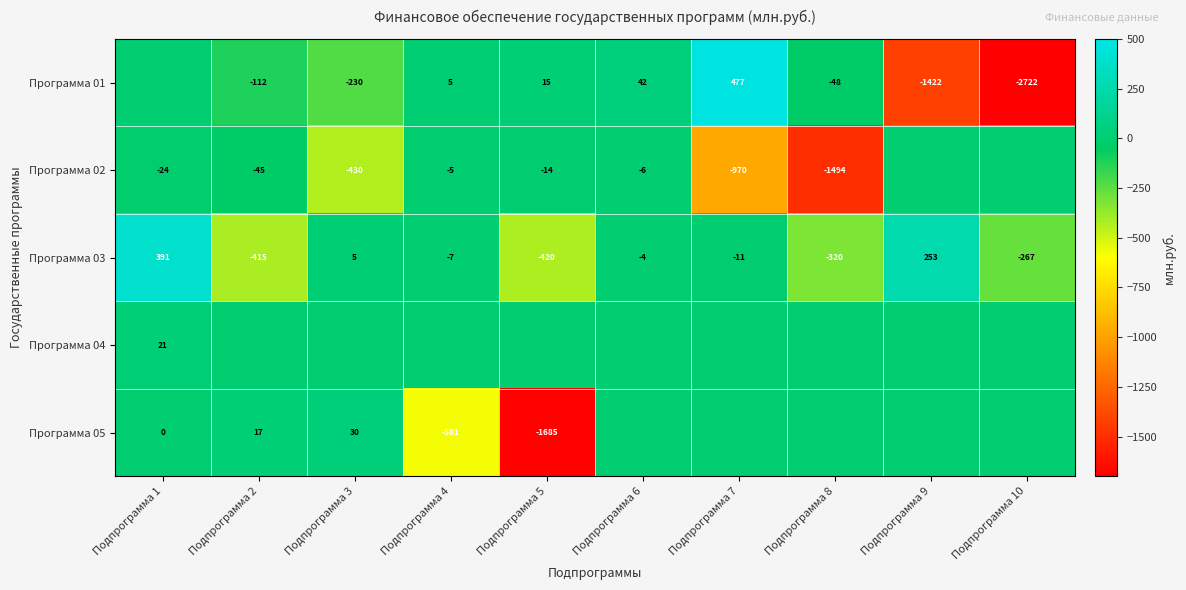

Is it true that Программа 05 equals -581 at Подпрограмма 4?

True